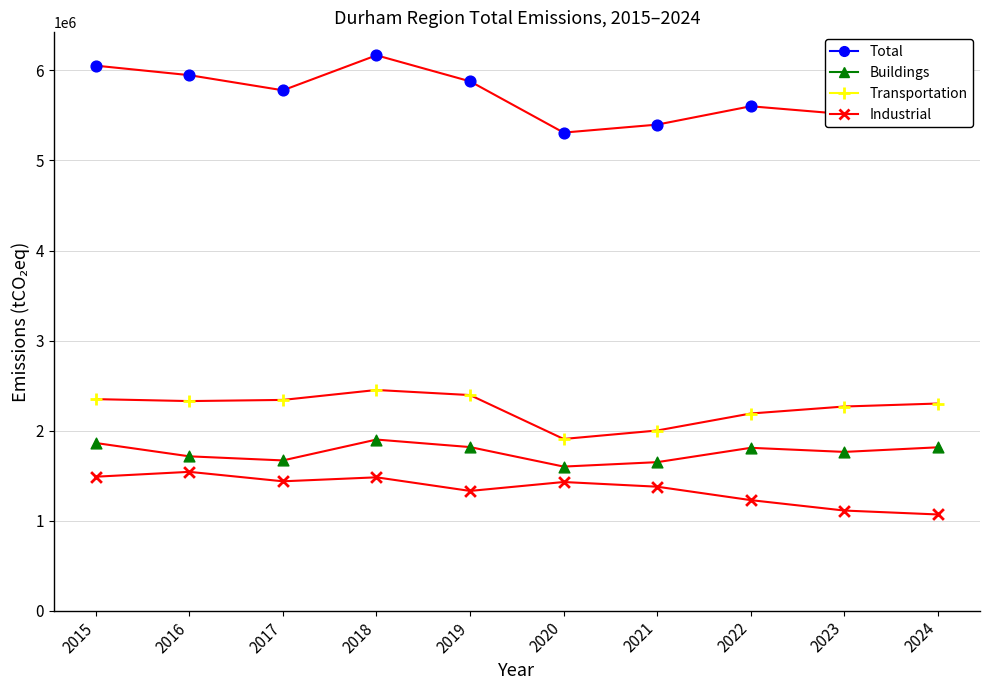

Is the value of Transportation at 2017 greater than the value of Buildings at 2024?

Yes